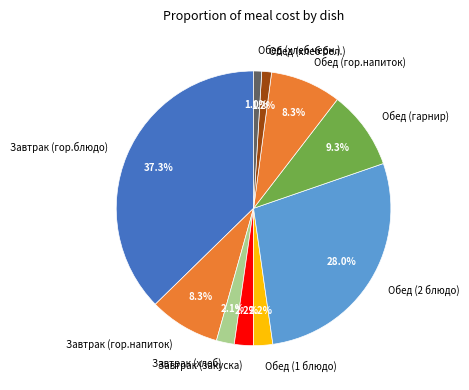

Count the number of slices in the pie.

10